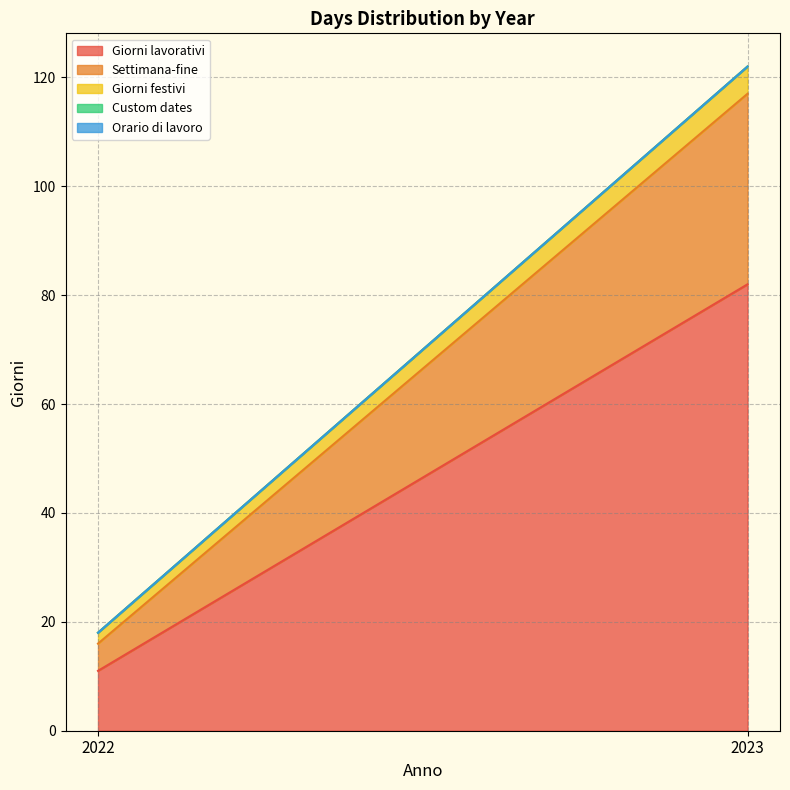

Where is Giorni lavorativi nearest to the value 46?

2022